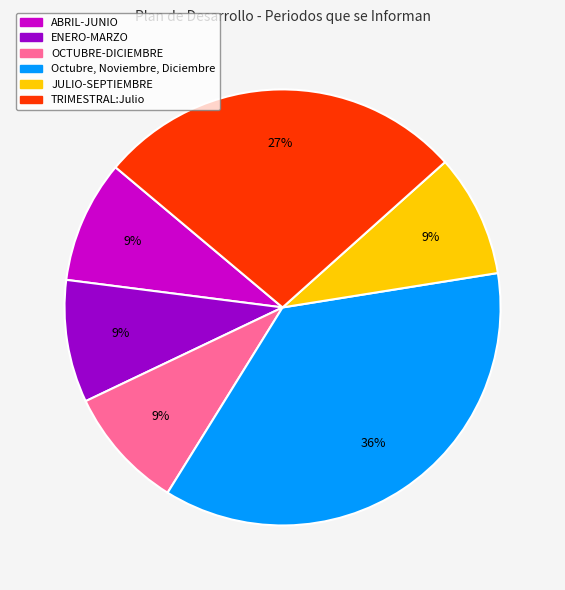

Is it true that Octubre, Noviembre, Diciembre is 15% of the pie?

False